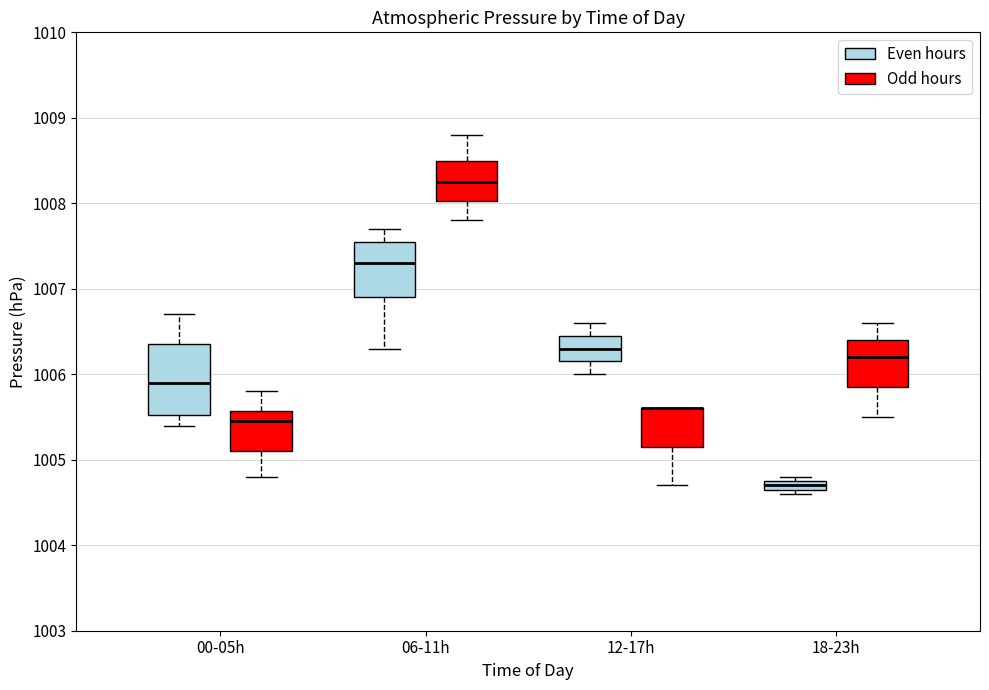

Which box is the tallest, from its lower edge to its upper edge?

00-05h (Even hours)